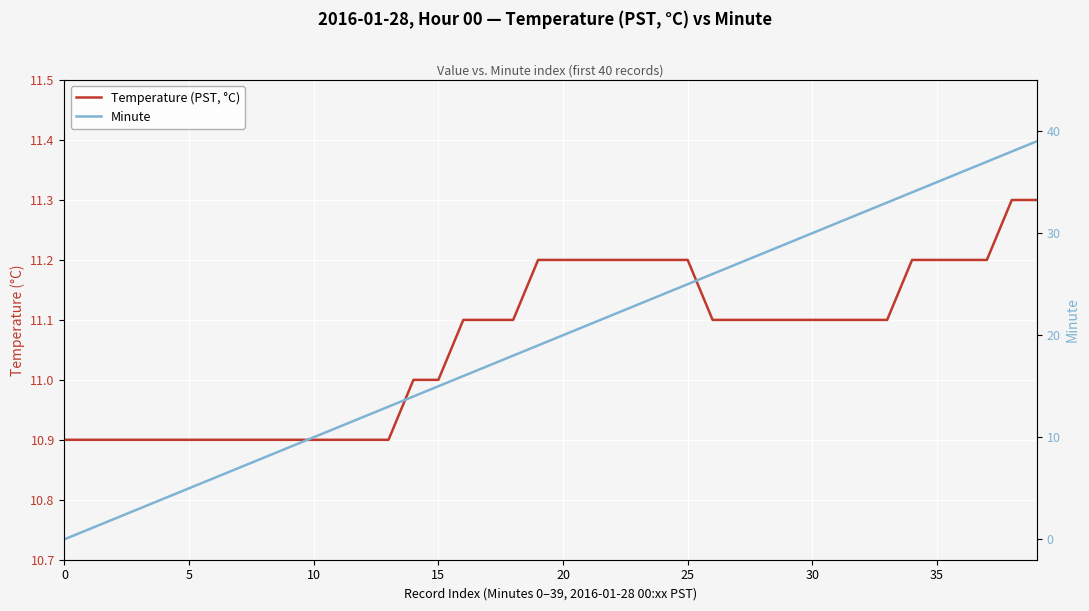

At how many categories does at least one series exceed 14?

25